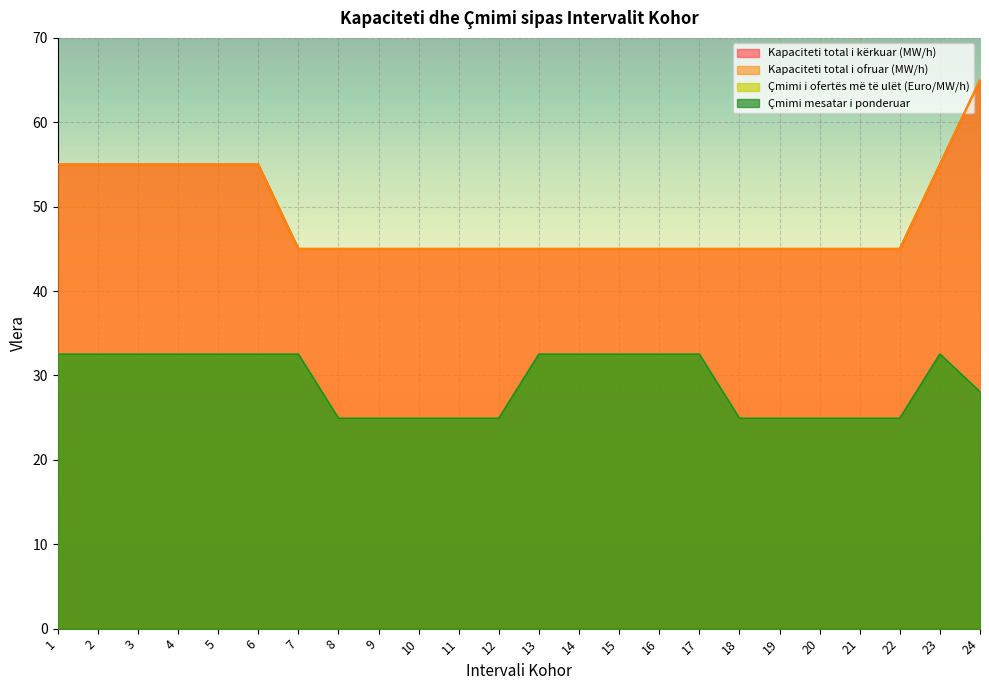

What is the difference between the maximum and second lowest values in the Çmimi mesatar i ponderuar series?

7.6